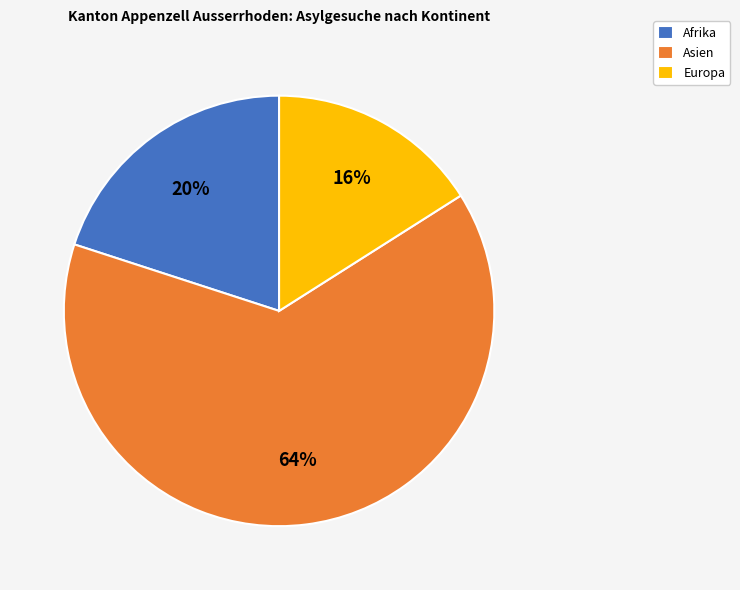

Count the number of slices in the pie.

3